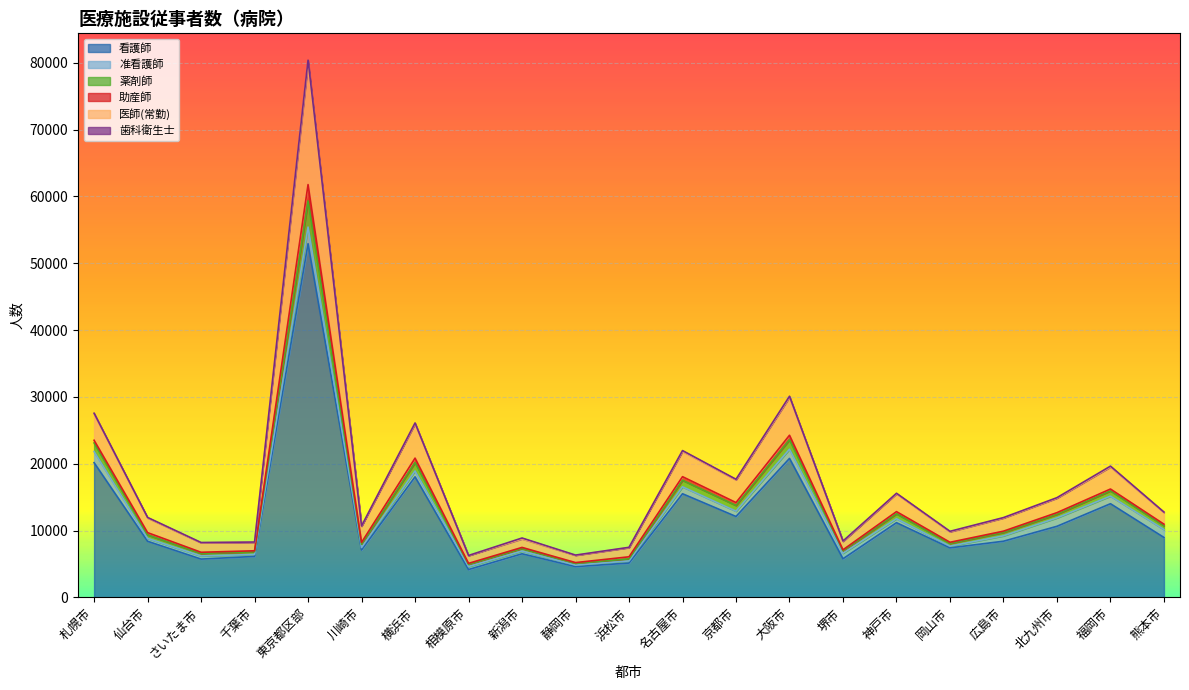

Which label corresponds to the largest value in the chart?

東京都区部